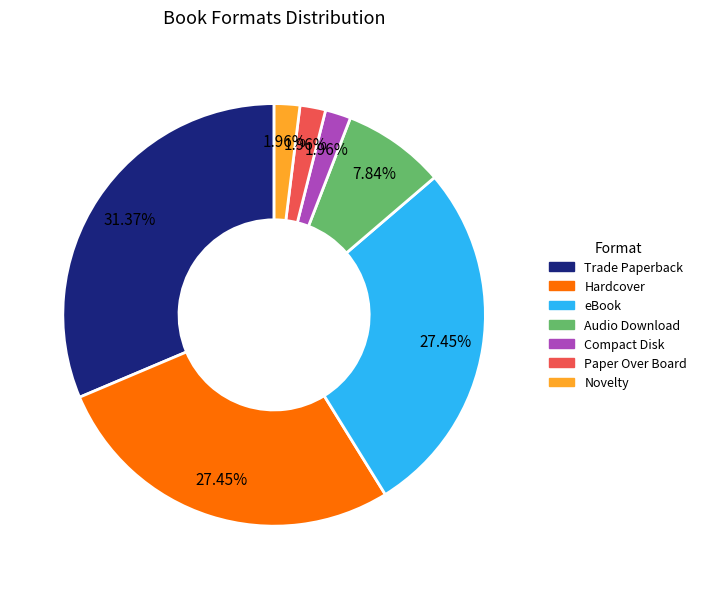

What percentage do Trade Paperback and Novelty together represent?

33.3%